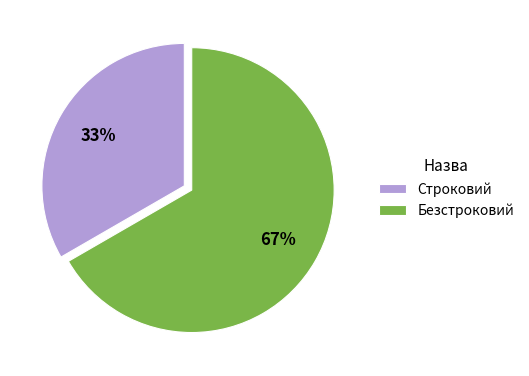

What is the largest slice in the pie chart?

Безстроковий